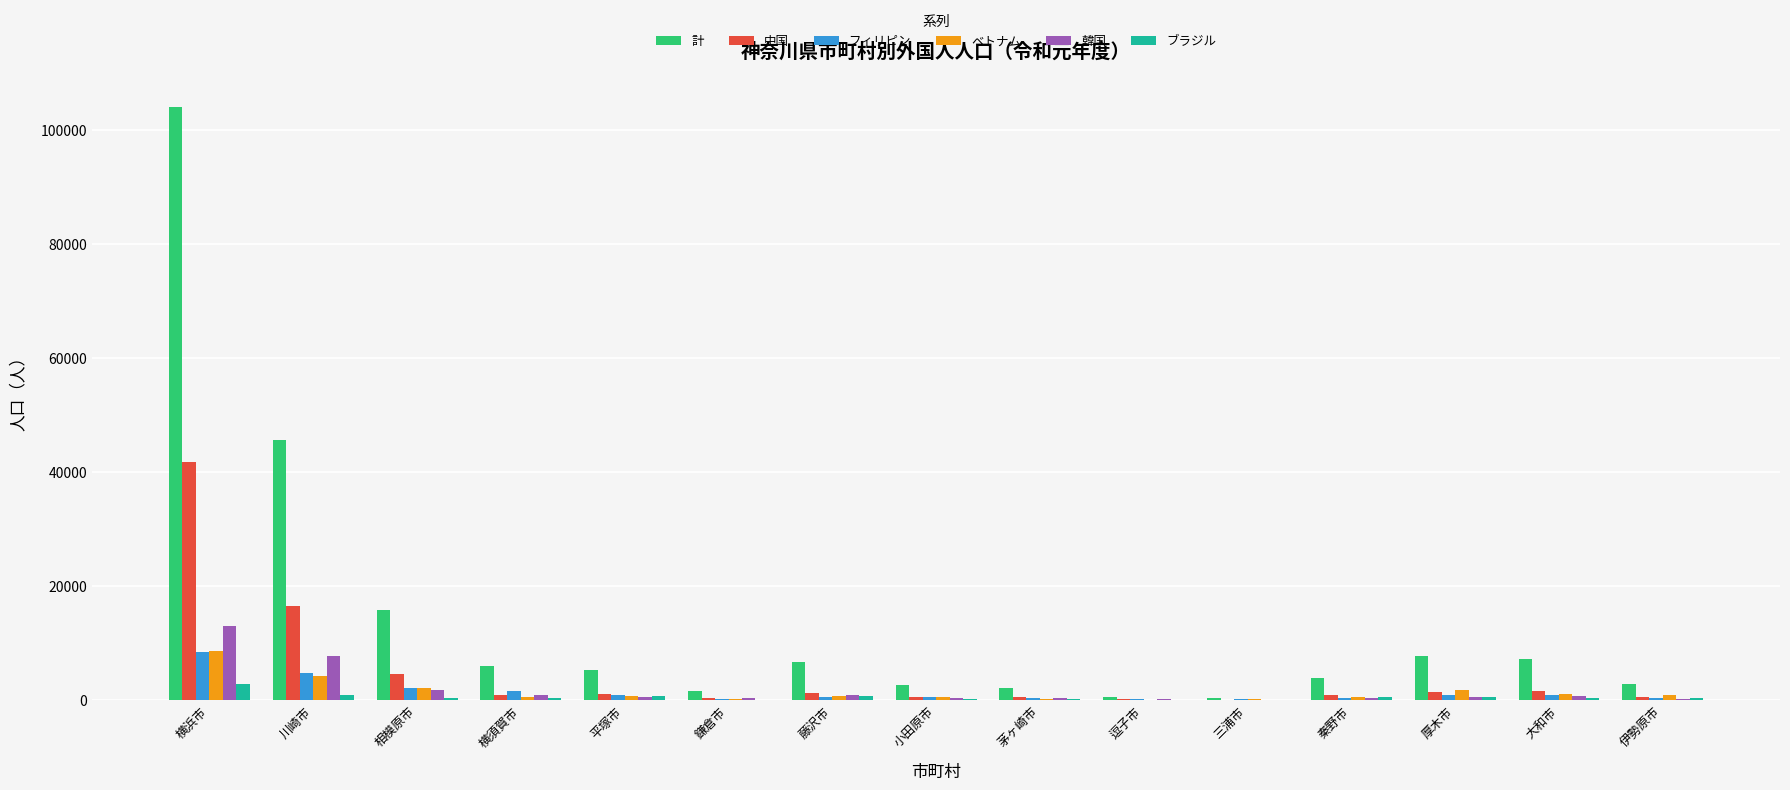

Where is 中国 nearest to the value 20864?

川崎市